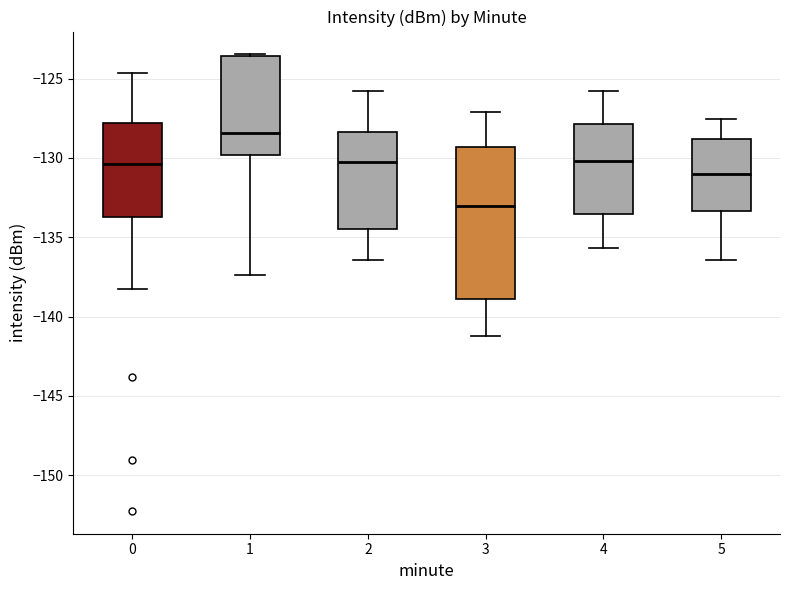

Reading left to right, read every box against the y-axis: the position of its median line, the range the box covers, and the ends of its whiskers. The values are not printed on the chart, so give them approximately, as read against the axis.

0: median -130.5, box -133.5 to -128.0, whiskers -138.5 to -124.5
1: median -128.5, box -130.0 to -123.5, whiskers -137.5 to -123.5
2: median -130.5, box -134.5 to -128.5, whiskers -136.5 to -126.0
3: median -133.0, box -139.0 to -129.5, whiskers -141.0 to -127.0
4: median -130.0, box -133.5 to -128.0, whiskers -135.5 to -126.0
5: median -131.0, box -133.5 to -129.0, whiskers -136.5 to -127.5